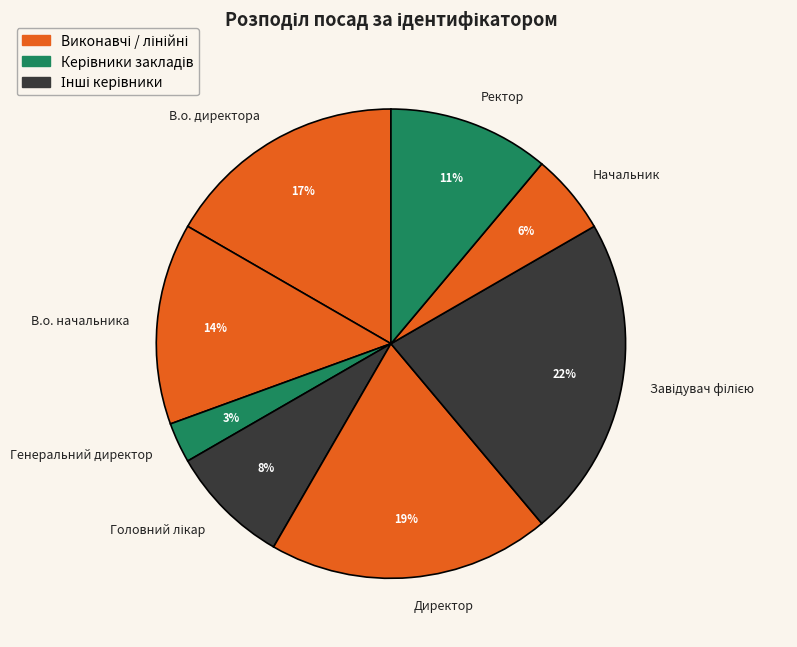

Which slice is the smallest?

Генеральний директор